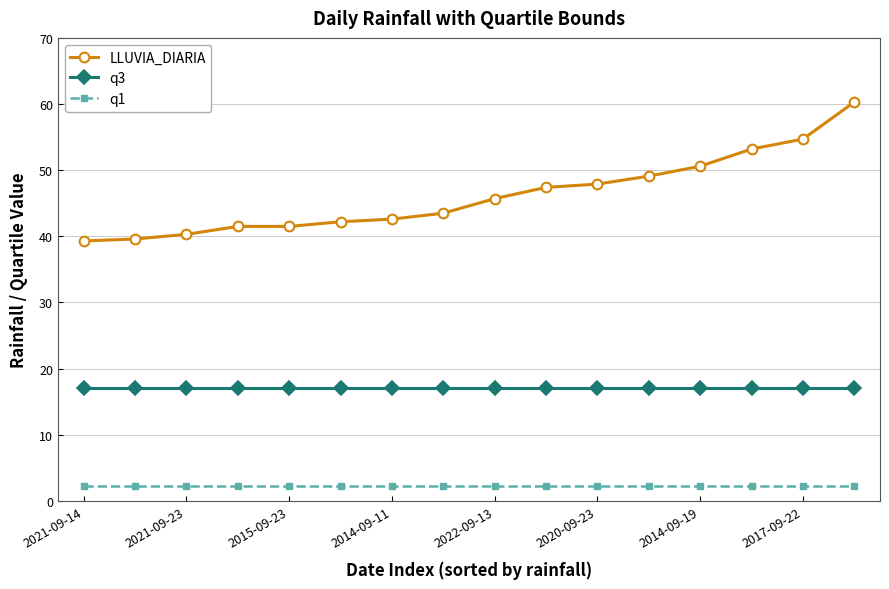

True or false: LLUVIA_DIARIA and q1 cross at least once.

False